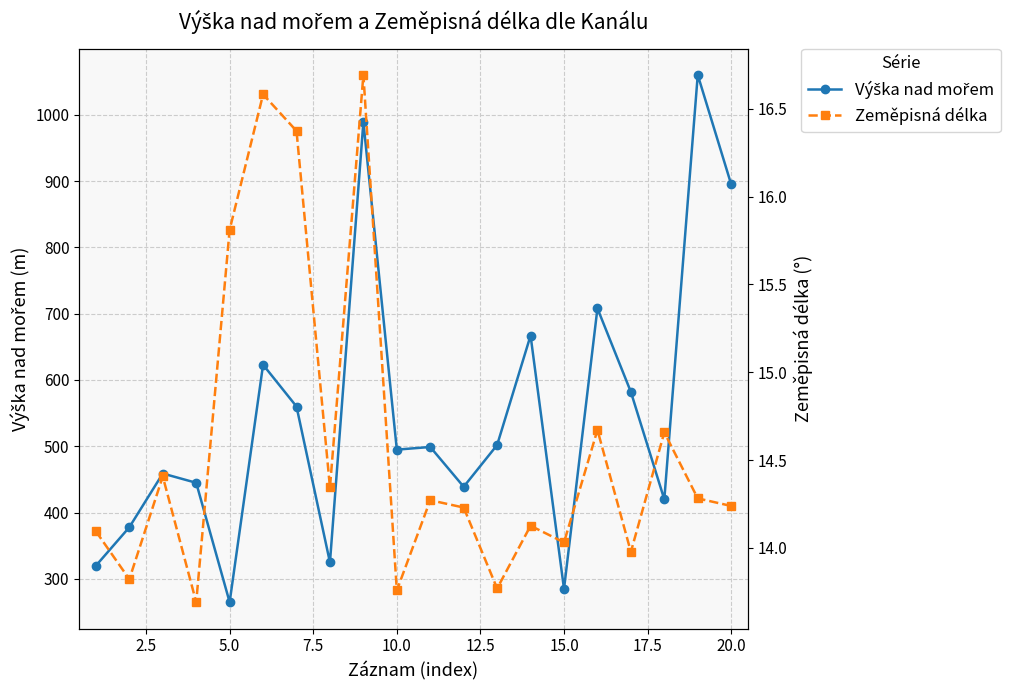

How many lines are shown in the chart?

2